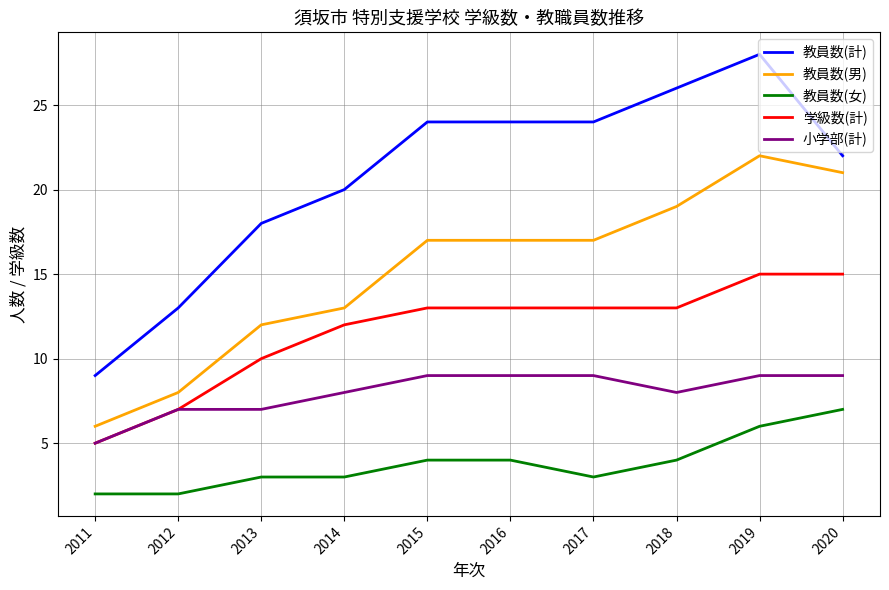

Rank the series by their maximum value, from highest to lowest.

教員数(計), 教員数(男), 学級数(計), 小学部(計), 教員数(女)